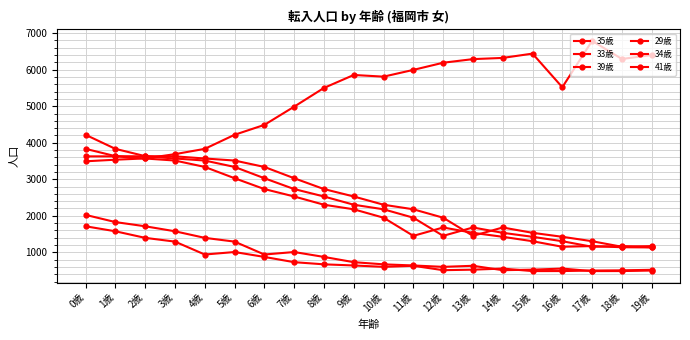

How many lines are shown in the chart?

6